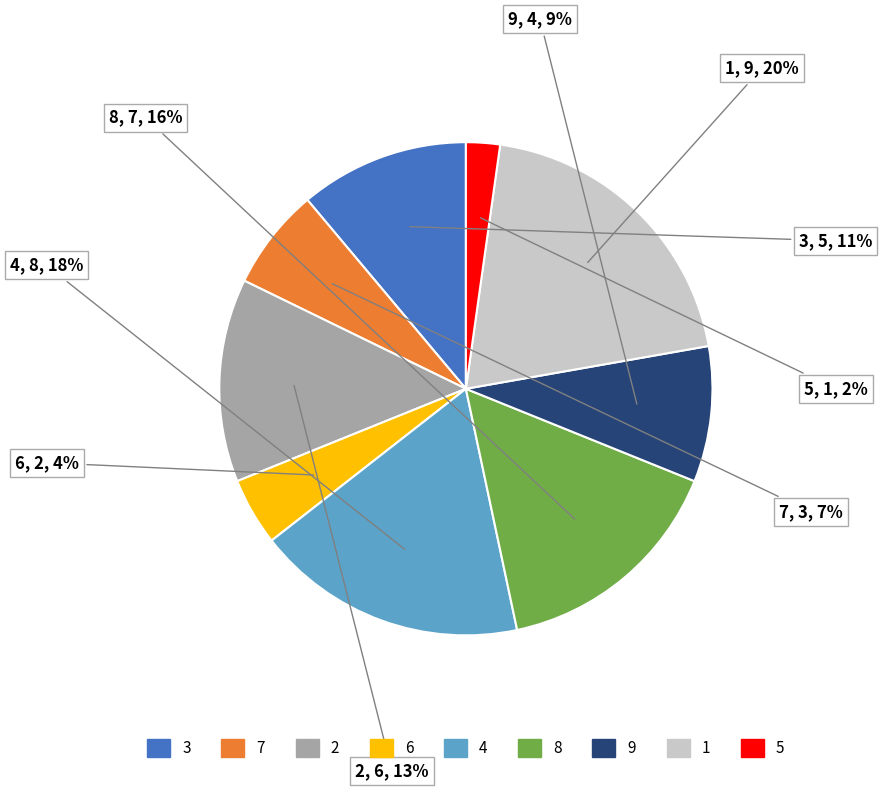

How many slices are in this pie chart?

9